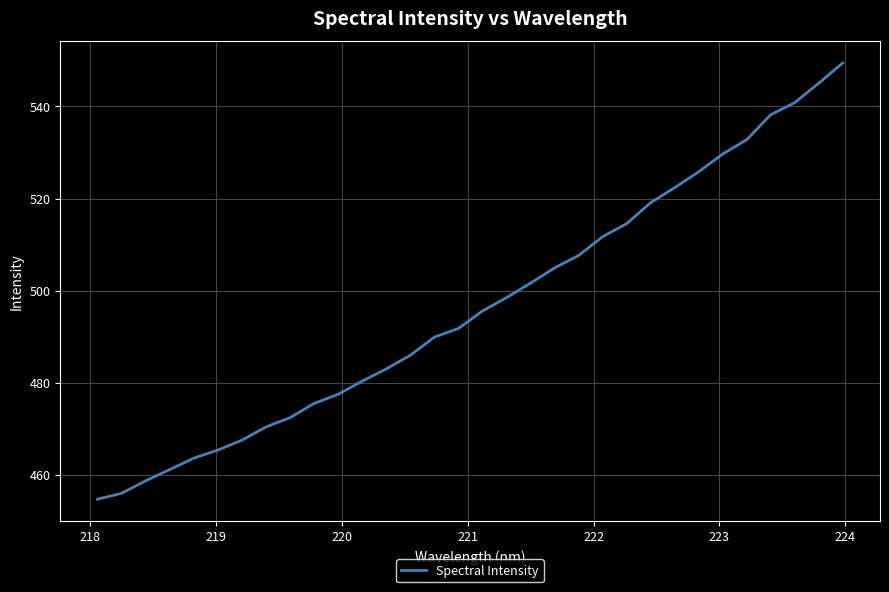

What is the difference between the maximum and minimum values?

94.7